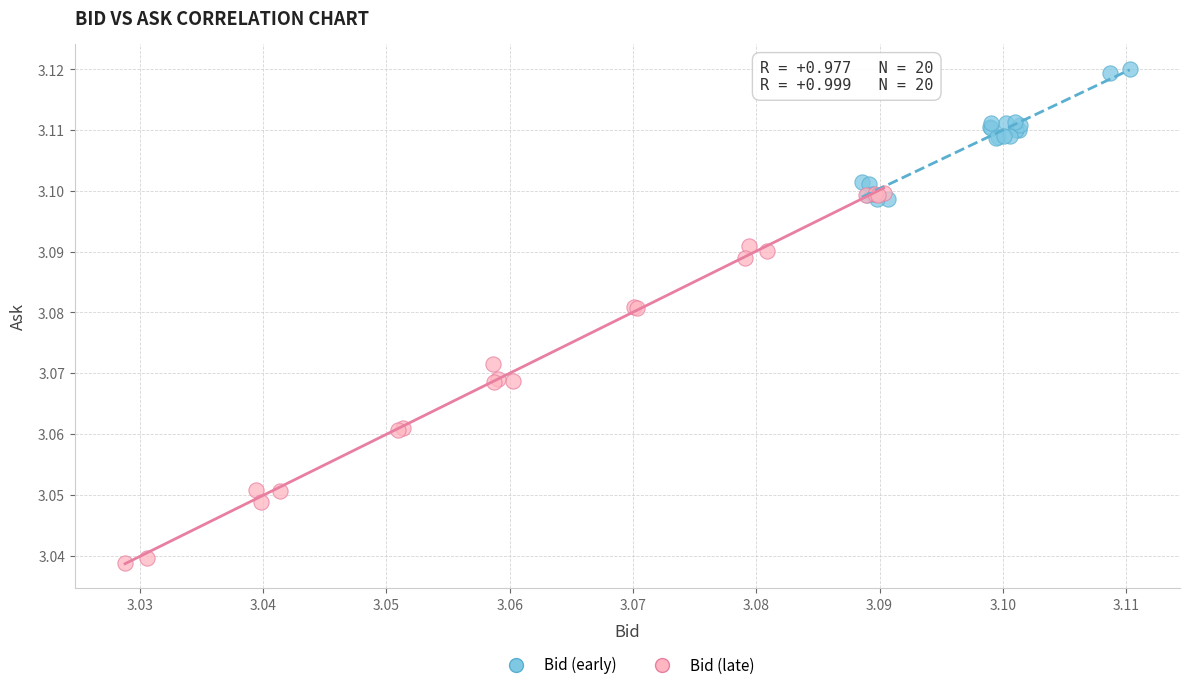

Which series has the widest spread of Y values?

Bid (late)